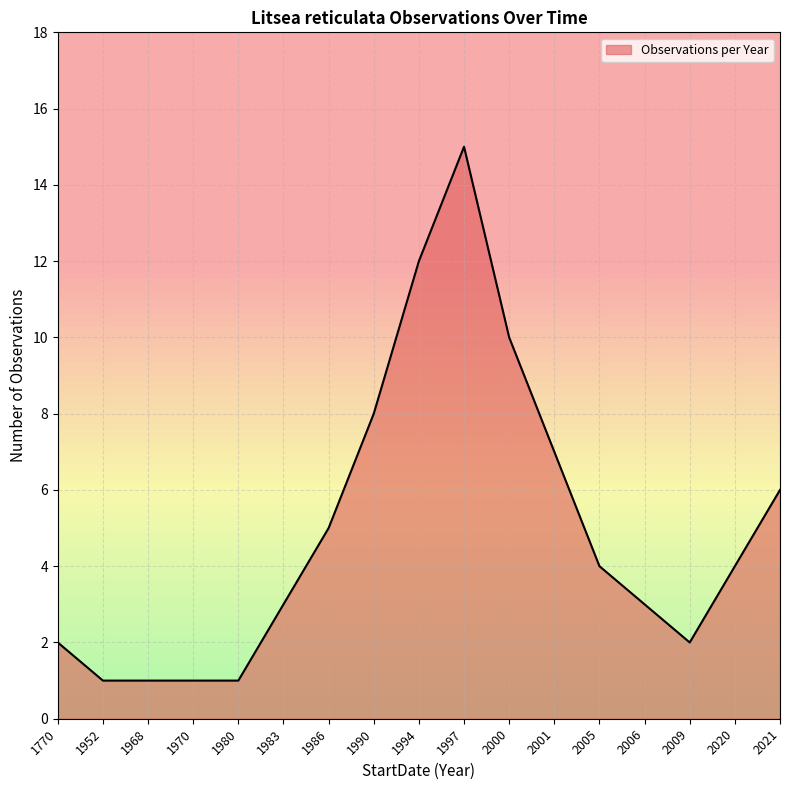

What is the maximum value shown in the chart?

15